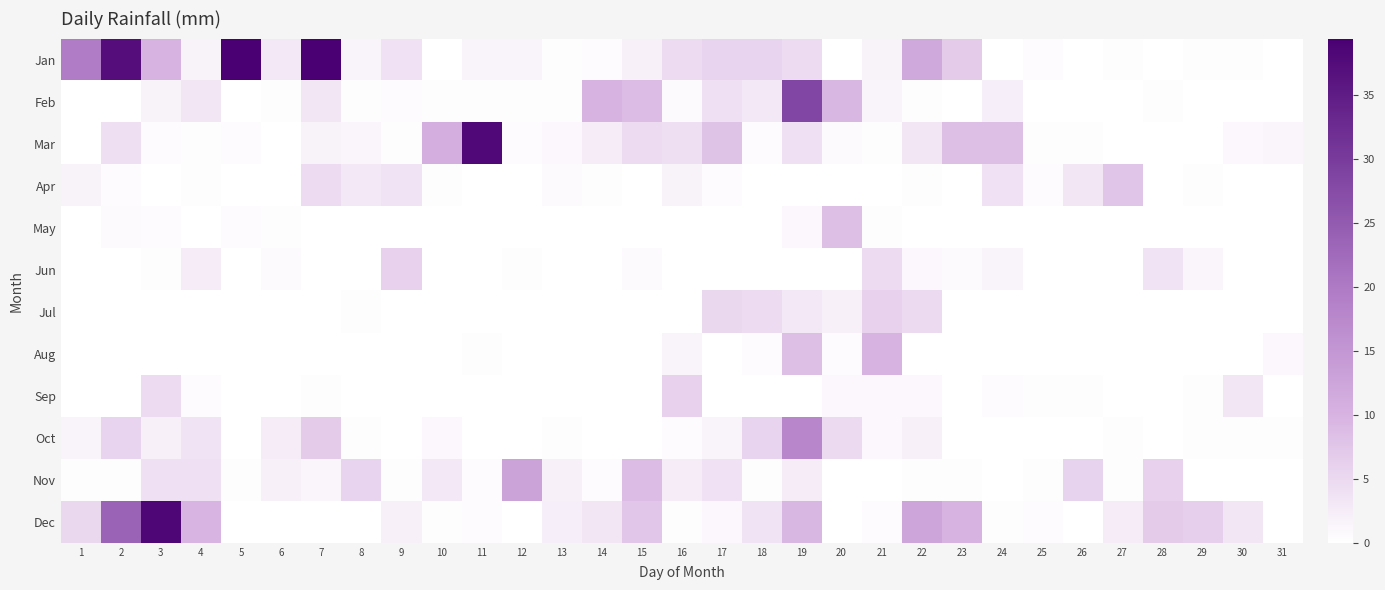

Reading left to right, what are all the values shown in this chart?

Jan: 1=19.6	2=37.1	3=9.9	4=1.8	5=39.4	6=2.8	7=39.1	8=1.5	9=3.8	10=0.0	11=1.5	12=1.5	13=0.2	14=0.5	15=2.0	16=4.6	17=5.6	18=5.6	19=4.6	20=0.0	21=1.8	22=11.9	23=6.9	24=0.0	25=0.5	26=0.0	27=0.2	28=0.0	29=0.2	30=0.2	31=0.0
Feb: 1=0.0	2=0.0	3=1.8	4=3.3	5=0.0	6=0.2	7=3.3	8=0.2	9=0.5	10=0.2	11=0.2	12=0.2	13=0.2	14=9.9	15=8.9	16=0.8	17=4.1	18=2.8	19=28.2	20=9.4	21=1.5	22=0.2	23=0.0	24=2.3	25=0.0	26=0.0	27=0.0	28=0.2	29=0.0	30=0.0	31=0.0
Mar: 1=0.0	2=4.3	3=0.5	4=0.2	5=0.5	6=0.0	7=1.8	8=1.3	9=0.2	10=10.9	11=37.9	12=0.5	13=1.0	14=2.5	15=4.6	16=4.3	17=7.9	18=0.5	19=4.1	20=0.8	21=0.2	22=3.3	23=8.6	24=8.4	25=0.2	26=0.2	27=0.0	28=0.0	29=0.0	30=1.0	31=1.3
Apr: 1=1.8	2=0.5	3=0.0	4=0.2	5=0.0	6=0.0	7=4.6	8=2.8	9=3.6	10=0.2	11=0.0	12=0.0	13=0.8	14=0.2	15=0.0	16=1.8	17=0.5	18=0.0	19=0.0	20=0.0	21=0.0	22=0.2	23=0.0	24=3.8	25=0.5	26=3.3	27=7.6	28=0.0	29=0.2	30=0.0	31=0.0
May: 1=0.0	2=0.8	3=0.5	4=0.0	5=0.5	6=0.2	7=0.0	8=0.0	9=0.0	10=0.0	11=0.0	12=0.0	13=0.0	14=0.0	15=0.0	16=0.0	17=0.0	18=0.0	19=1.0	20=8.4	21=0.2	22=0.0	23=0.0	24=0.0	25=0.0	26=0.0	27=0.0	28=0.0	29=0.0	30=0.0	31=0.0
Jun: 1=0.0	2=0.0	3=0.2	4=2.5	5=0.0	6=0.8	7=0.0	8=0.0	9=6.1	10=0.0	11=0.0	12=0.2	13=0.0	14=0.0	15=0.8	16=0.0	17=0.0	18=0.0	19=0.0	20=0.0	21=4.6	22=1.0	23=0.8	24=1.5	25=0.0	26=0.0	27=0.0	28=3.6	29=1.3	30=0.0	31=0.0
Jul: 1=0.0	2=0.0	3=0.0	4=0.0	5=0.0	6=0.0	7=0.0	8=0.2	9=0.0	10=0.0	11=0.0	12=0.0	13=0.0	14=0.0	15=0.0	16=0.0	17=5.1	18=4.6	19=3.0	20=2.0	21=6.1	22=4.8	23=0.0	24=0.0	25=0.0	26=0.0	27=0.0	28=0.0	29=0.0	30=0.0	31=0.0
Aug: 1=0.0	2=0.0	3=0.0	4=0.0	5=0.0	6=0.0	7=0.0	8=0.0	9=0.0	10=0.0	11=0.2	12=0.0	13=0.0	14=0.0	15=0.0	16=1.5	17=0.0	18=0.5	19=8.6	20=0.5	21=9.9	22=0.0	23=0.0	24=0.0	25=0.0	26=0.0	27=0.0	28=0.0	29=0.0	30=0.0	31=1.0
Sep: 1=0.0	2=0.0	3=4.6	4=0.5	5=0.0	6=0.0	7=0.2	8=0.0	9=0.0	10=0.0	11=0.0	12=0.0	13=0.0	14=0.0	15=0.0	16=6.1	17=0.0	18=0.0	19=0.0	20=1.0	21=1.0	22=1.0	23=0.0	24=0.5	25=0.2	26=0.2	27=0.0	28=0.0	29=0.2	30=3.3	31=0.0
Oct: 1=1.5	2=5.6	3=2.0	4=3.6	5=0.0	6=2.5	7=6.9	8=0.2	9=0.0	10=1.0	11=0.0	12=0.0	13=0.2	14=0.0	15=0.0	16=0.5	17=1.5	18=5.6	19=17.8	20=4.8	21=1.0	22=2.0	23=0.0	24=0.0	25=0.0	26=0.0	27=0.2	28=0.0	29=0.2	30=0.2	31=0.2
Nov: 1=0.2	2=0.2	3=4.1	4=4.1	5=0.2	6=2.0	7=1.3	8=5.6	9=0.2	10=2.8	11=0.5	12=12.9	13=2.0	14=0.5	15=8.9	16=2.5	17=3.8	18=0.2	19=2.5	20=0.0	21=0.0	22=0.2	23=0.2	24=0.0	25=0.2	26=5.8	27=0.2	28=6.1	29=0.0	30=0.0	31=0.0
Dec: 1=5.1	2=23.6	3=38.4	4=9.7	5=0.0	6=0.0	7=0.0	8=0.0	9=2.0	10=0.2	11=0.5	12=0.0	13=2.3	14=3.3	15=7.4	16=0.2	17=1.0	18=3.6	19=9.4	20=0.0	21=0.5	22=12.4	23=9.9	24=0.2	25=0.5	26=0.0	27=2.5	28=6.9	29=6.3	30=3.3	31=0.0